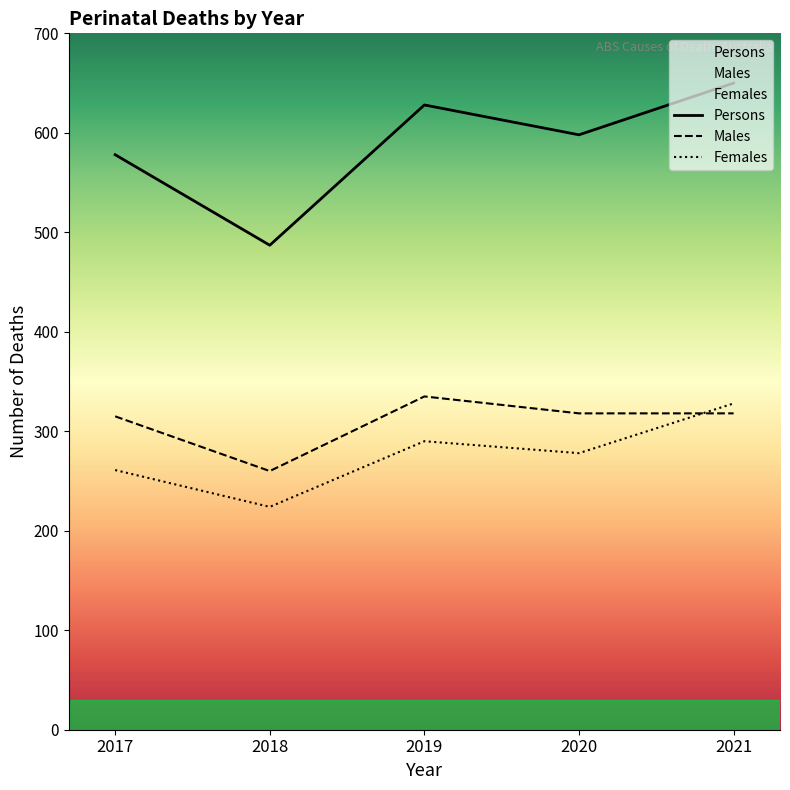

What is the value of the Persons point at the 5th from the left?

650